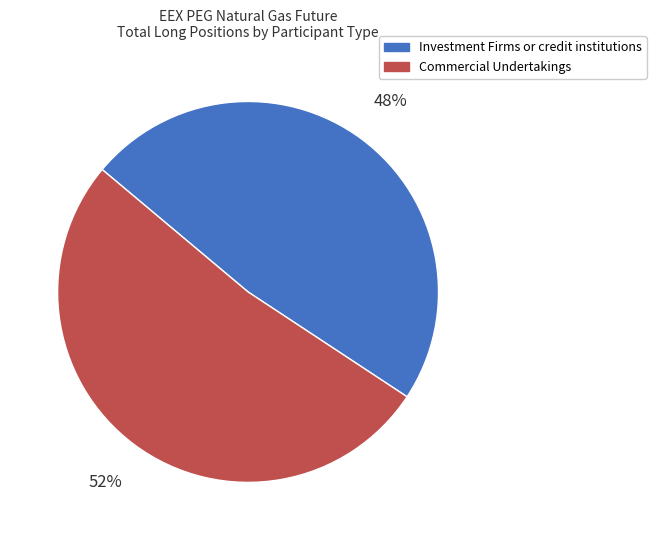

Is it true that Commercial Undertakings is 52% of the pie?

True